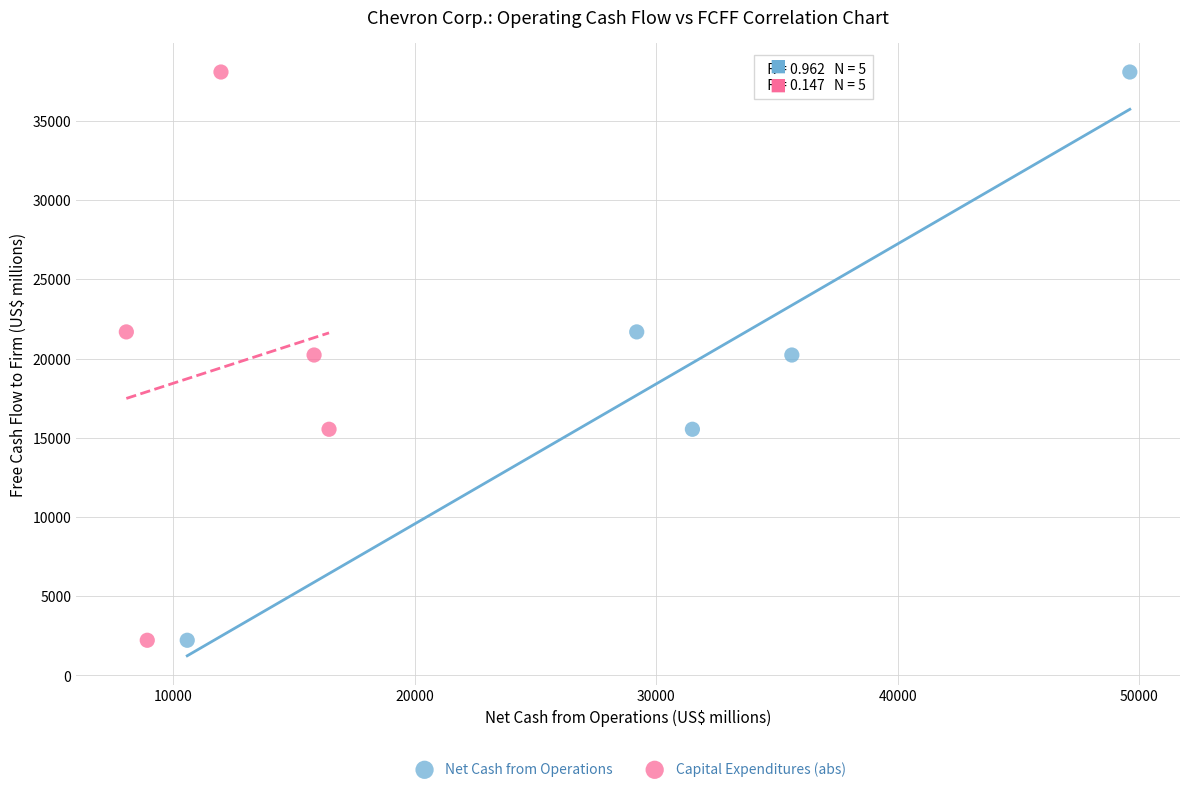

What are all the series names shown in the legend?

Net Cash from Operations, Capital Expenditures (abs)